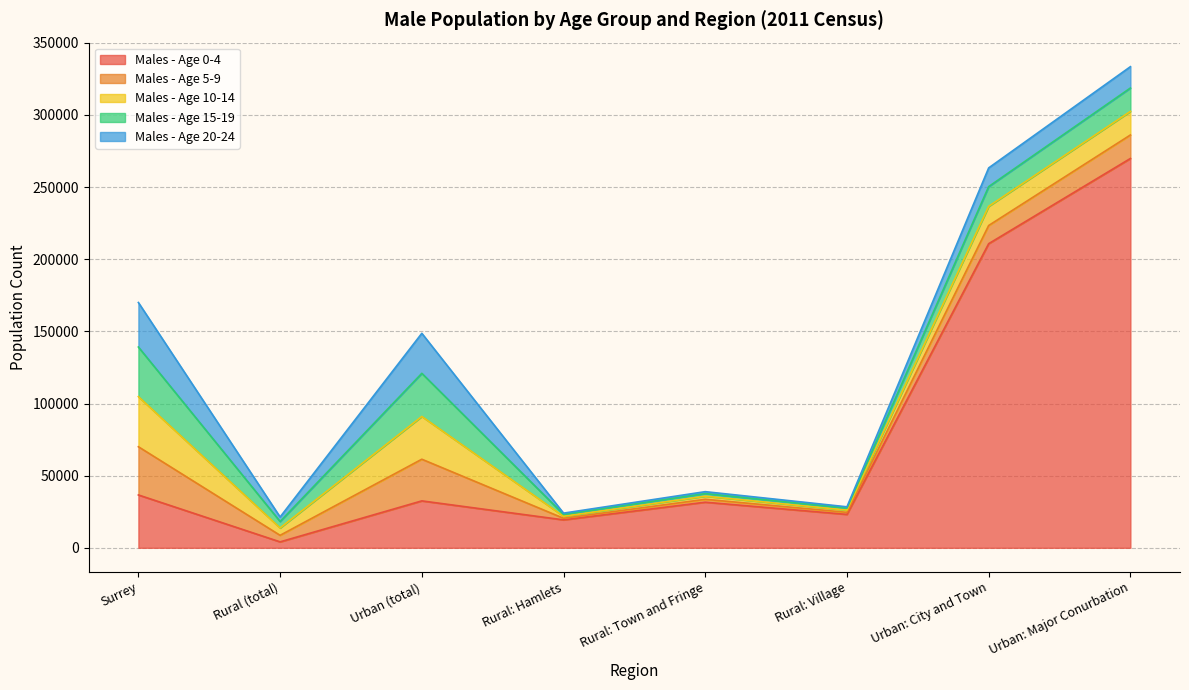

Rank the series by their maximum value, from highest to lowest.

Males - Age 0-4, Males - Age 10-14, Males - Age 15-19, Males - Age 5-9, Males - Age 20-24